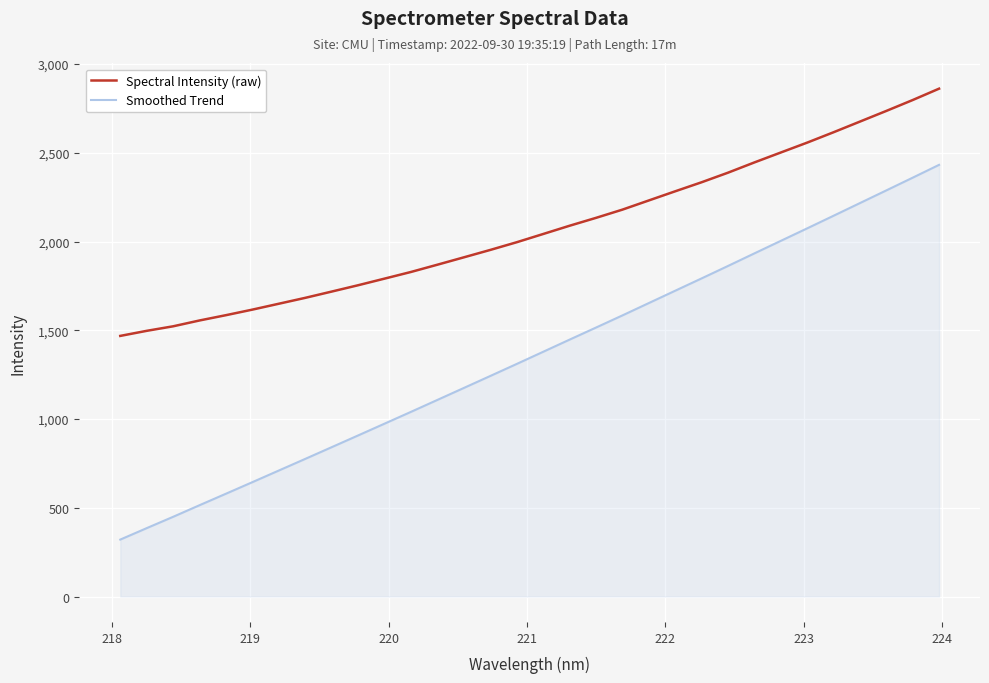

What is the difference between the maximum and minimum values in the Smoothed Trend series?

2111.1